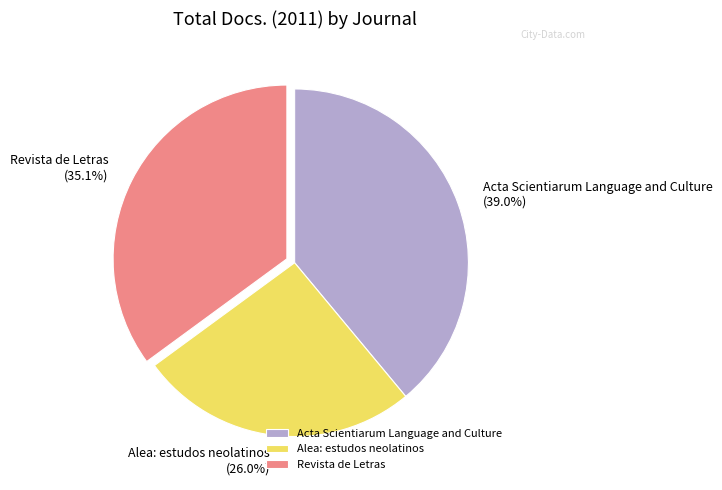

How many segments does this pie chart have?

3